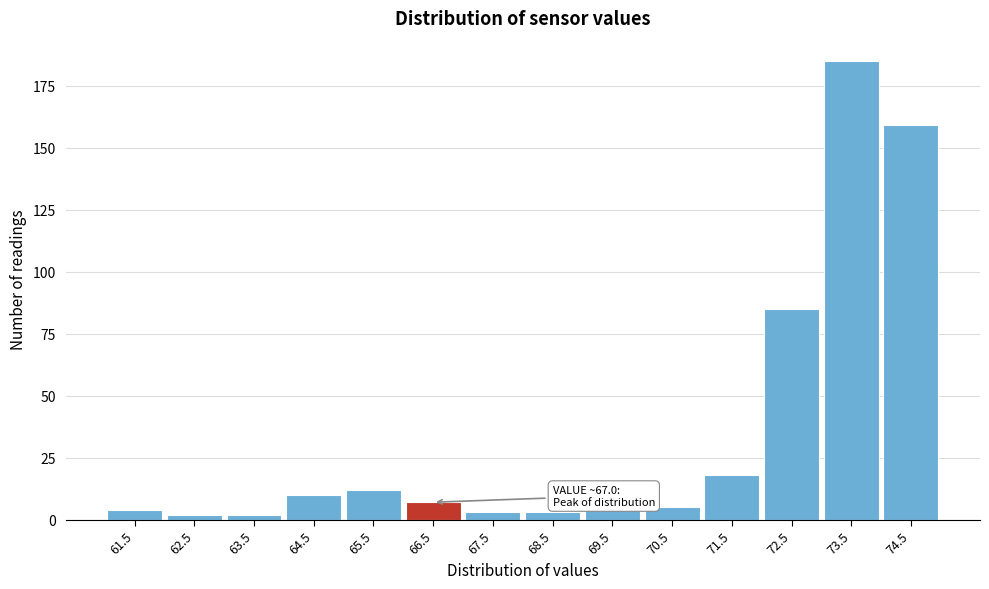

Reading right to left, what are all the values shown in this chart?

159	185	85	18	5	4	3	3	7	12	10	2	2	4